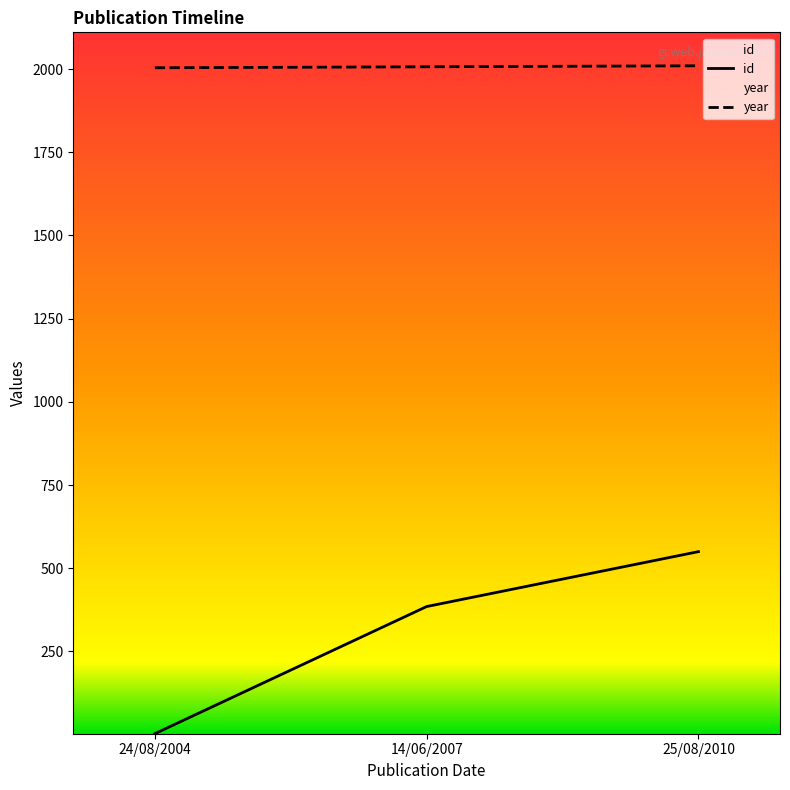

What is the difference between the highest and lowest values at 24/08/2004?

2001